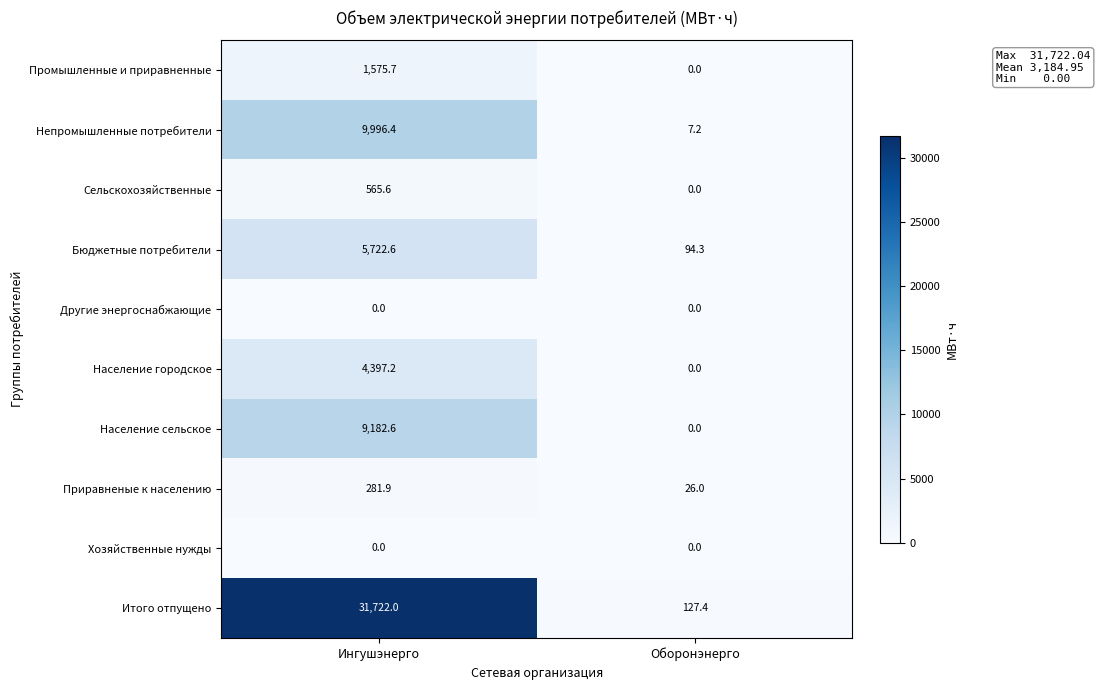

Reading left to right, list all the values displayed in this chart.

Промышленные и приравненные: Ингушэнерго=1575.7	Оборонэнерго=0.0
Непромышленные потребители: Ингушэнерго=9996.4	Оборонэнерго=7.2
Сельскохозяйственные: Ингушэнерго=565.6	Оборонэнерго=0.0
Бюджетные потребители: Ингушэнерго=5722.6	Оборонэнерго=94.3
Другие энергоснабжающие: Ингушэнерго=0.0	Оборонэнерго=0.0
Население городское: Ингушэнерго=4397.2	Оборонэнерго=0.0
Население сельское: Ингушэнерго=9182.6	Оборонэнерго=0.0
Приравненые к населению: Ингушэнерго=281.9	Оборонэнерго=26.0
Хозяйственные нужды: Ингушэнерго=0.0	Оборонэнерго=0.0
Итого отпущено: Ингушэнерго=31722.0	Оборонэнерго=127.4